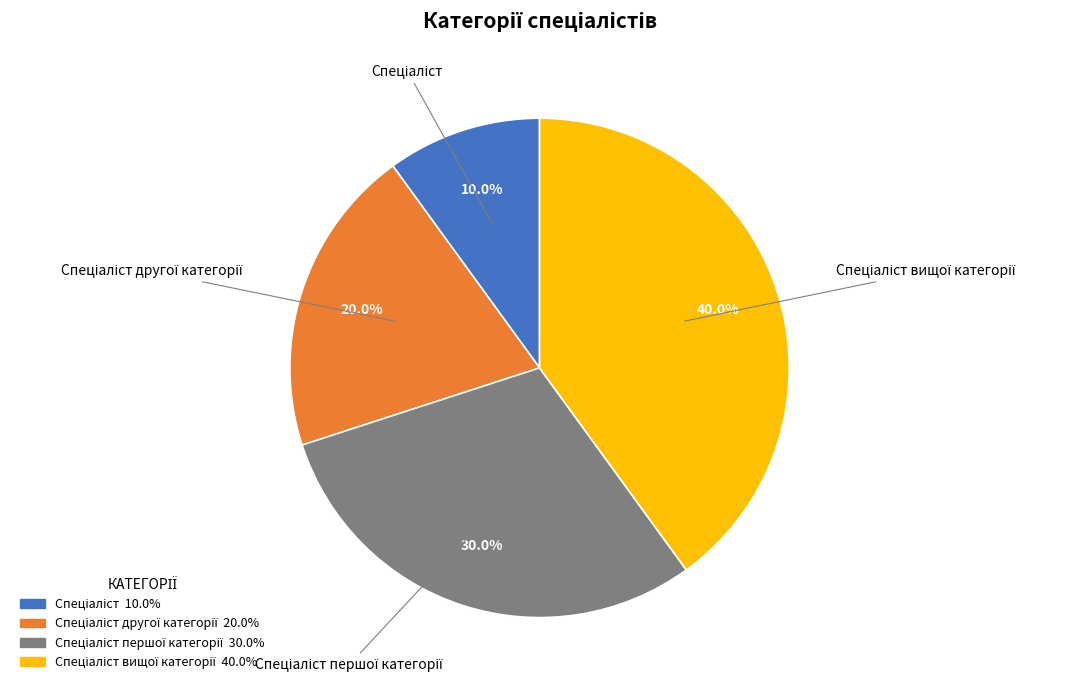

Is there any slice that represents more than half of the pie?

No